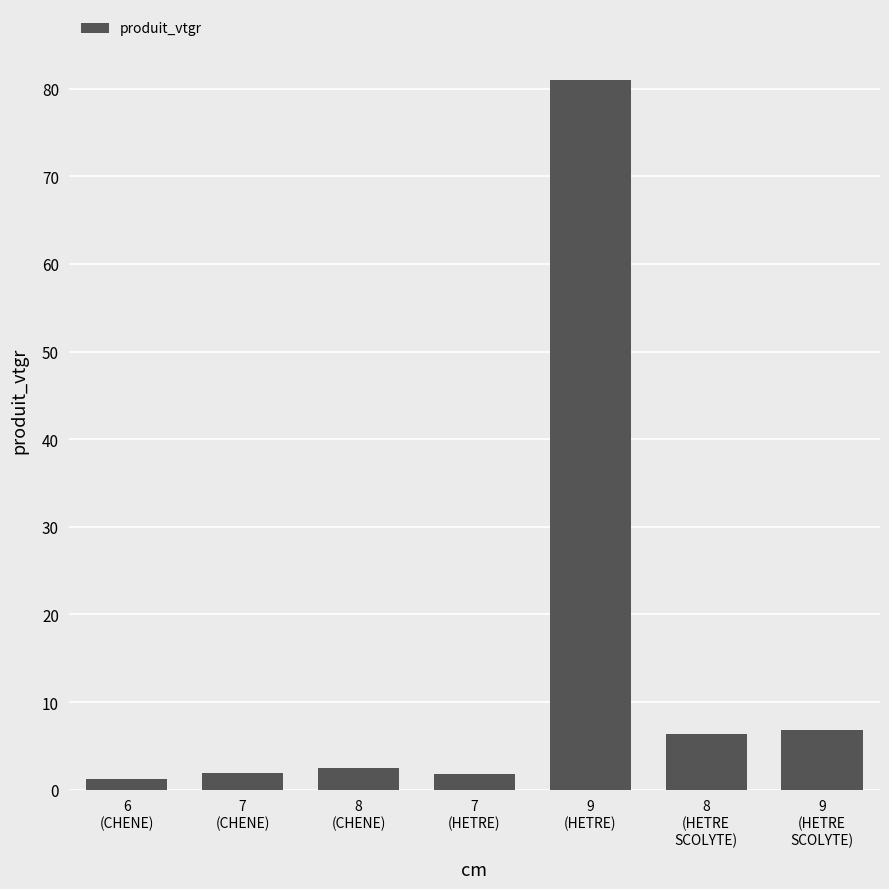

What is the difference between the second highest and minimum values?

5.5